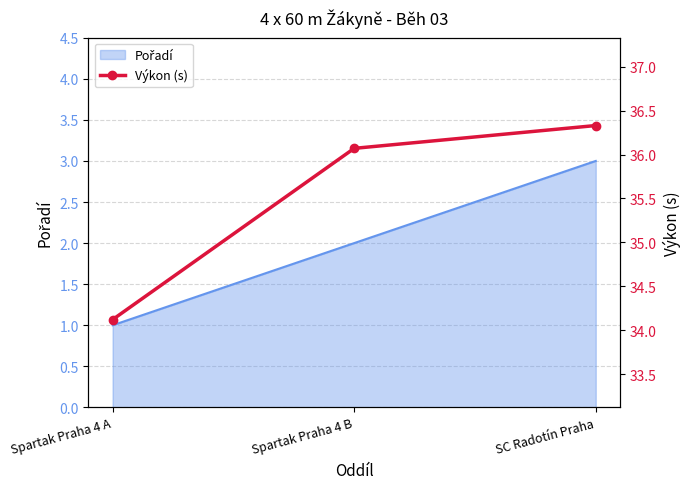

Rank the categories by value from highest to lowest.

SC Radotín Praha, Spartak Praha 4 B, Spartak Praha 4 A